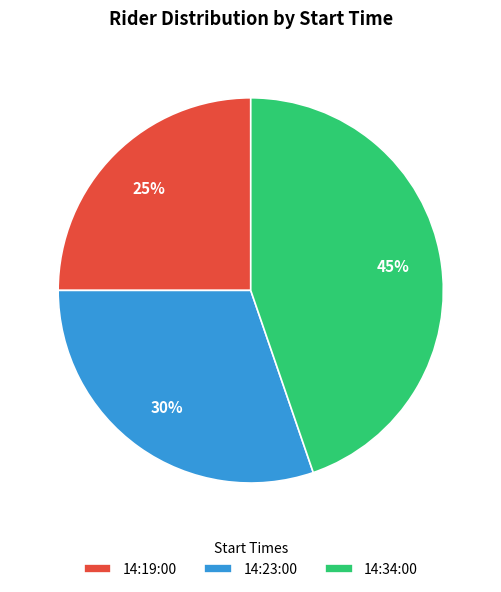

How many slices are in this pie chart?

3